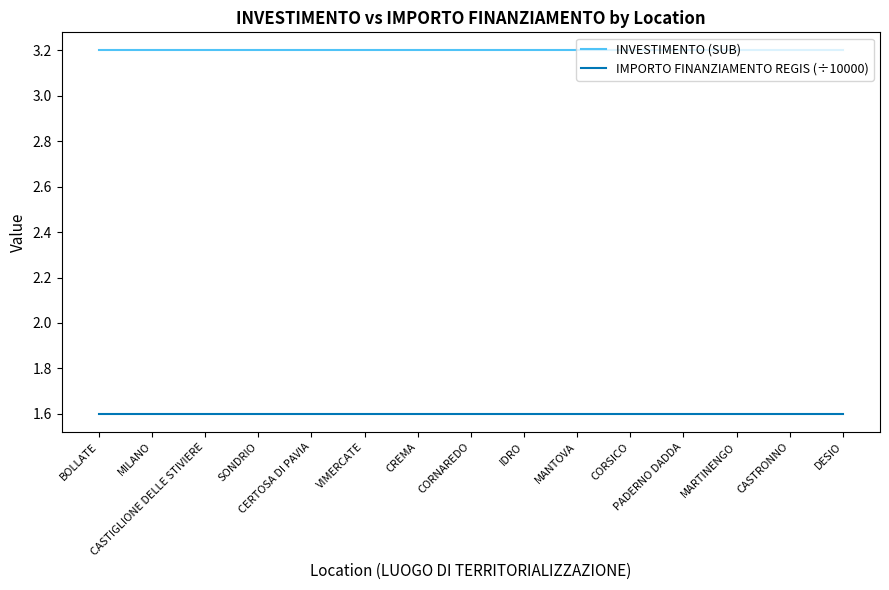

Does the chart have visible grid lines?

No